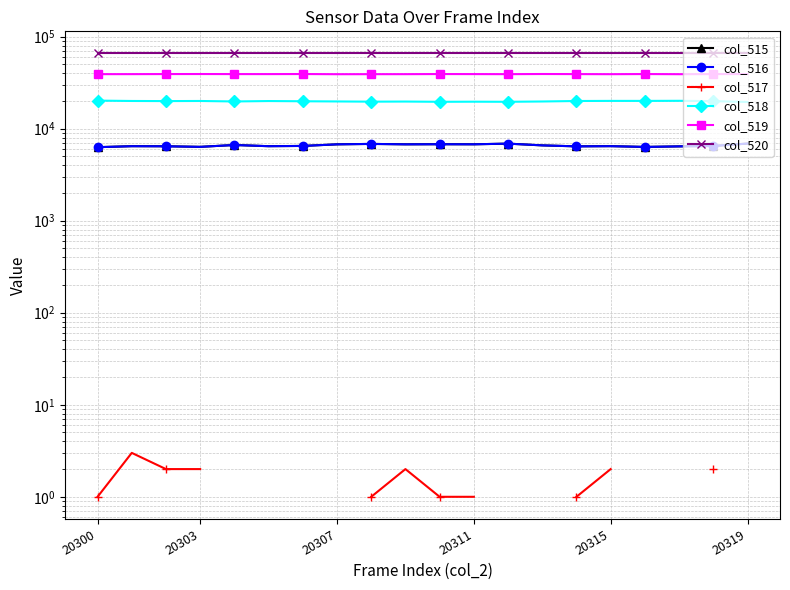

What is the difference between the highest and lowest values at 8?

65534.0